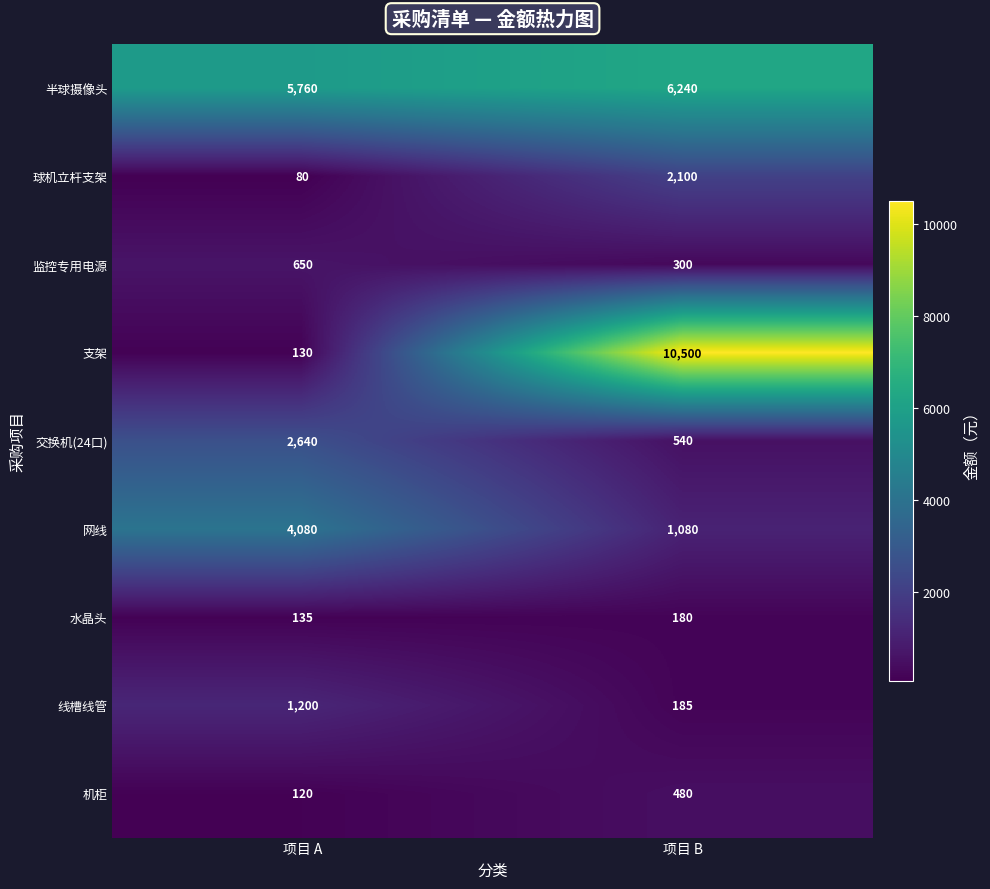

At which label is 线槽线管 closest to 692?

项目 B